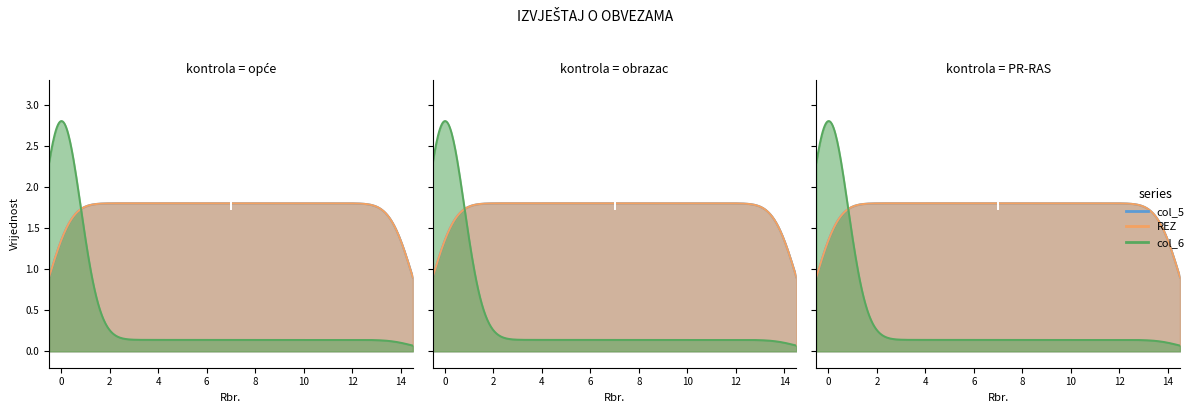

True or false: col_5 and col_6 cross at least once.

False